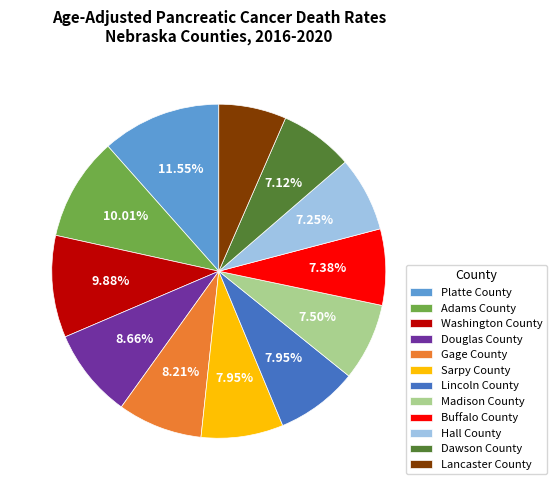

Does Buffalo County account for over 50% of the chart?

No